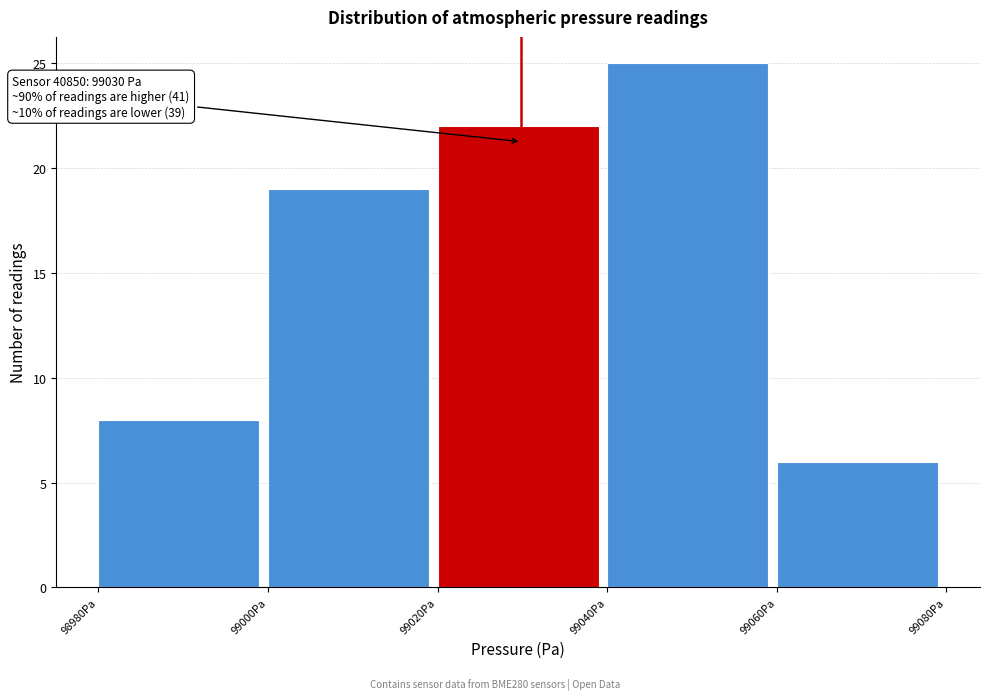

Which range on the x-axis has the tallest bar?

99040 to 99060